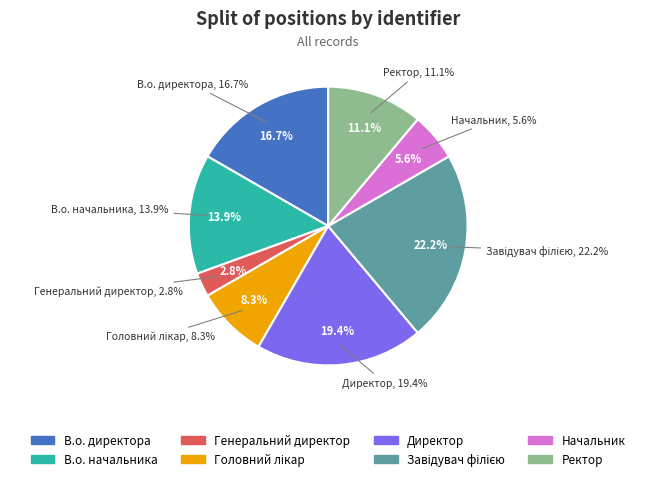

Is there any slice that represents more than half of the pie?

No